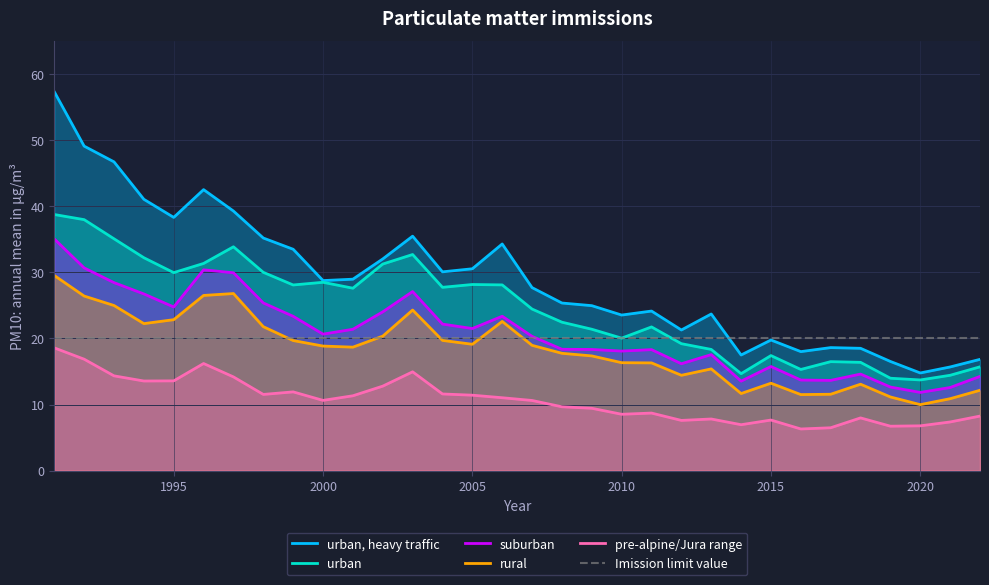

What is the average value of the urban, heavy traffic series?

29.1